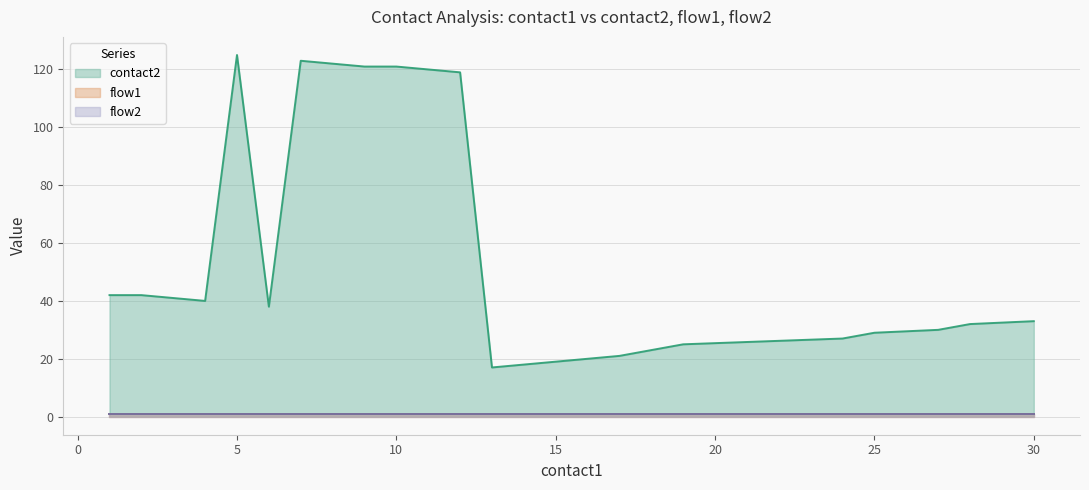

How many values in the contact2 series exceed 33?

9